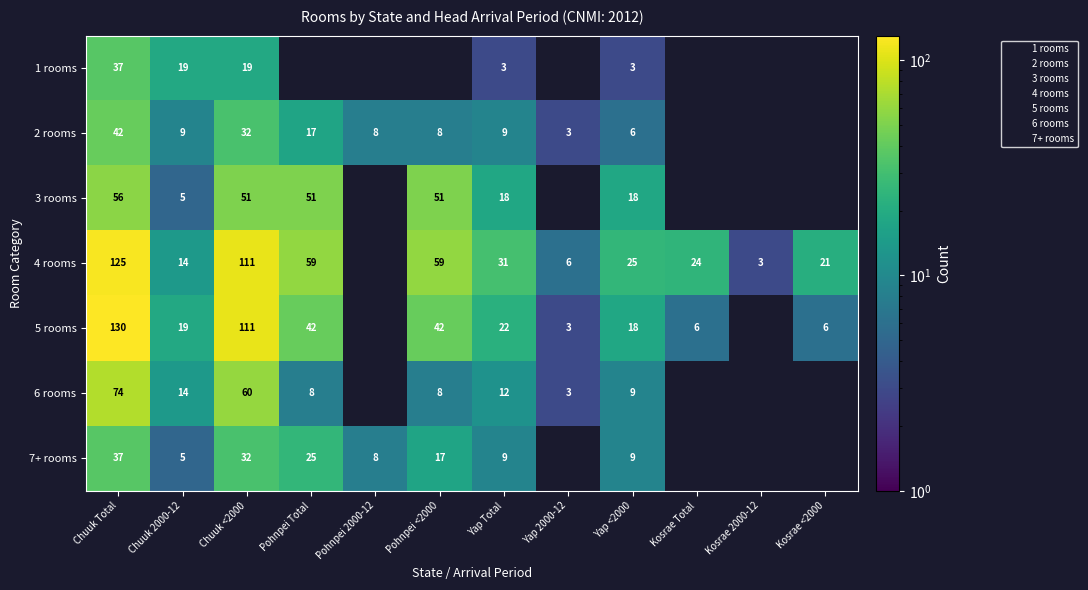

The 7+ rooms series shows 28 at Pohnpei <2000. True or false?

False